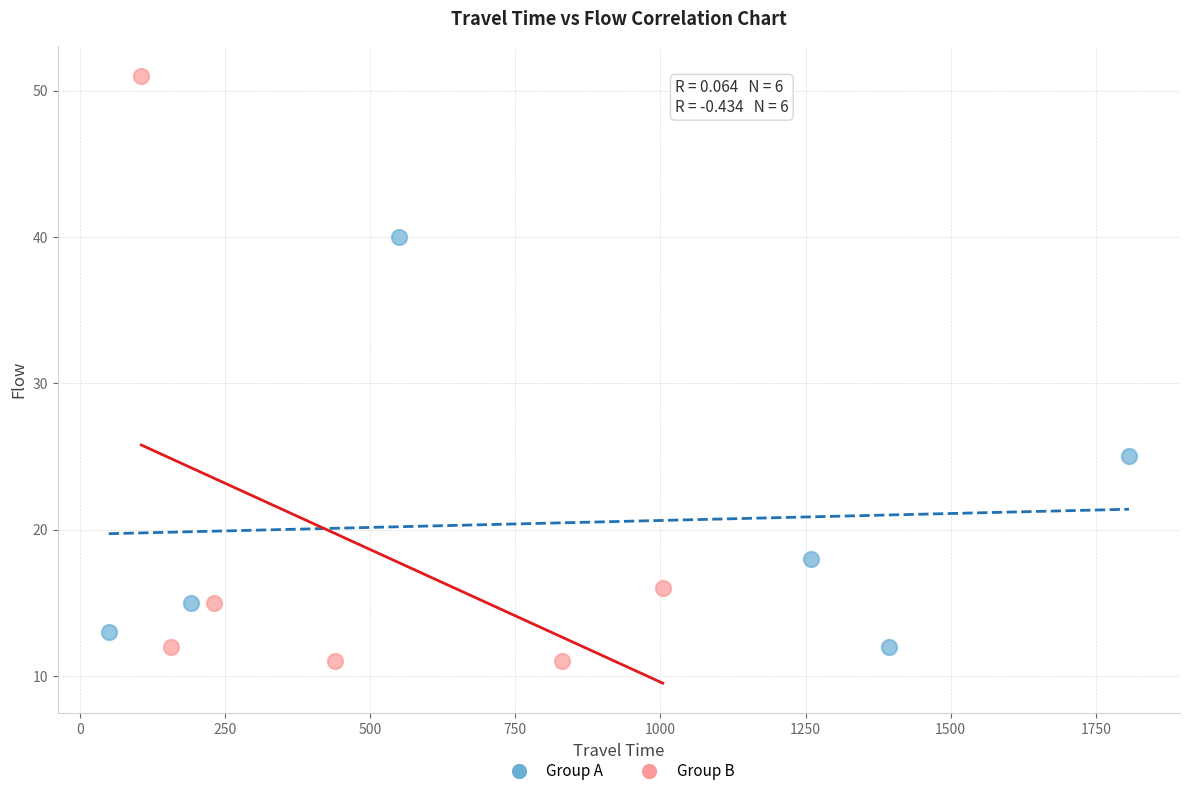

Which series contains the highest Y value?

Group B